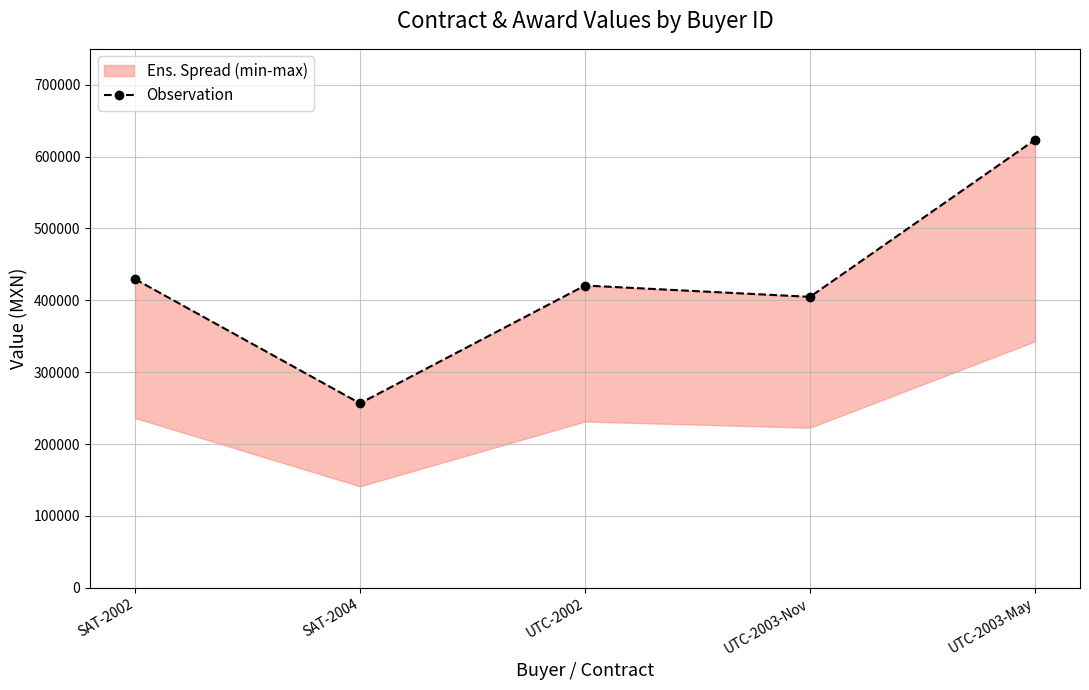

Reading left to right, list all the values displayed in this chart.

SAT-2002=429560.9	SAT-2004=256609.9	UTC-2002=420576.1	UTC-2003-Nov=404838.0	UTC-2003-May=623415.0